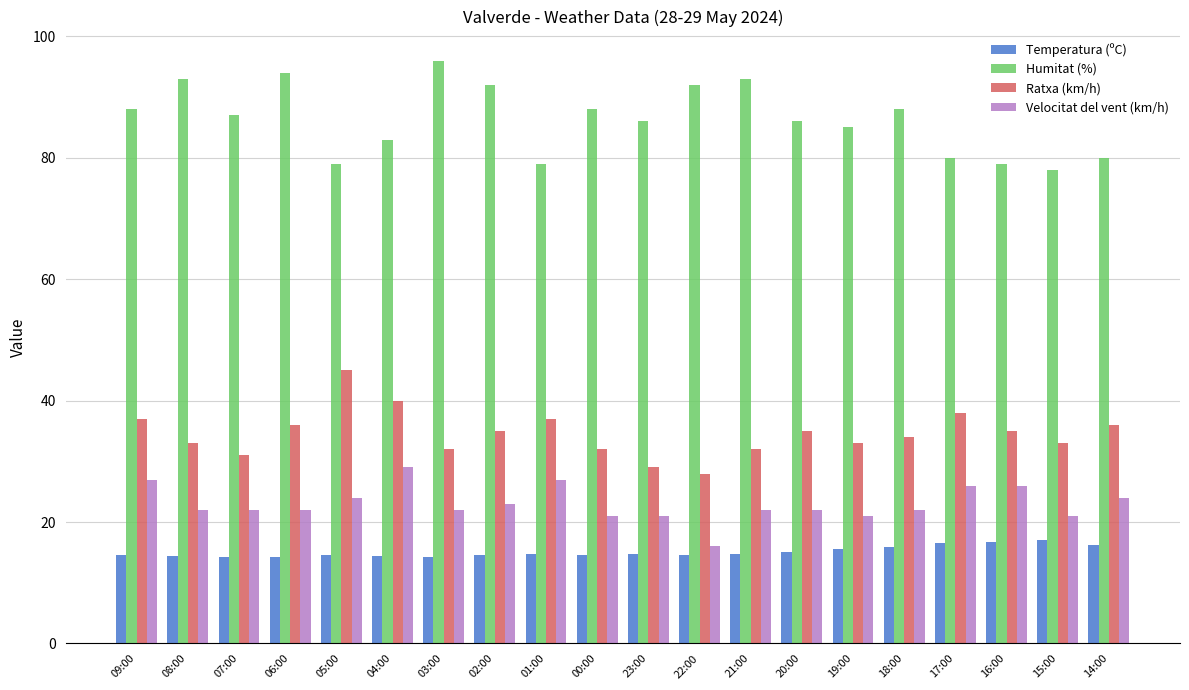

What is the value of the Velocitat del vent (km/h) bar at the 5th from the left?

24.0